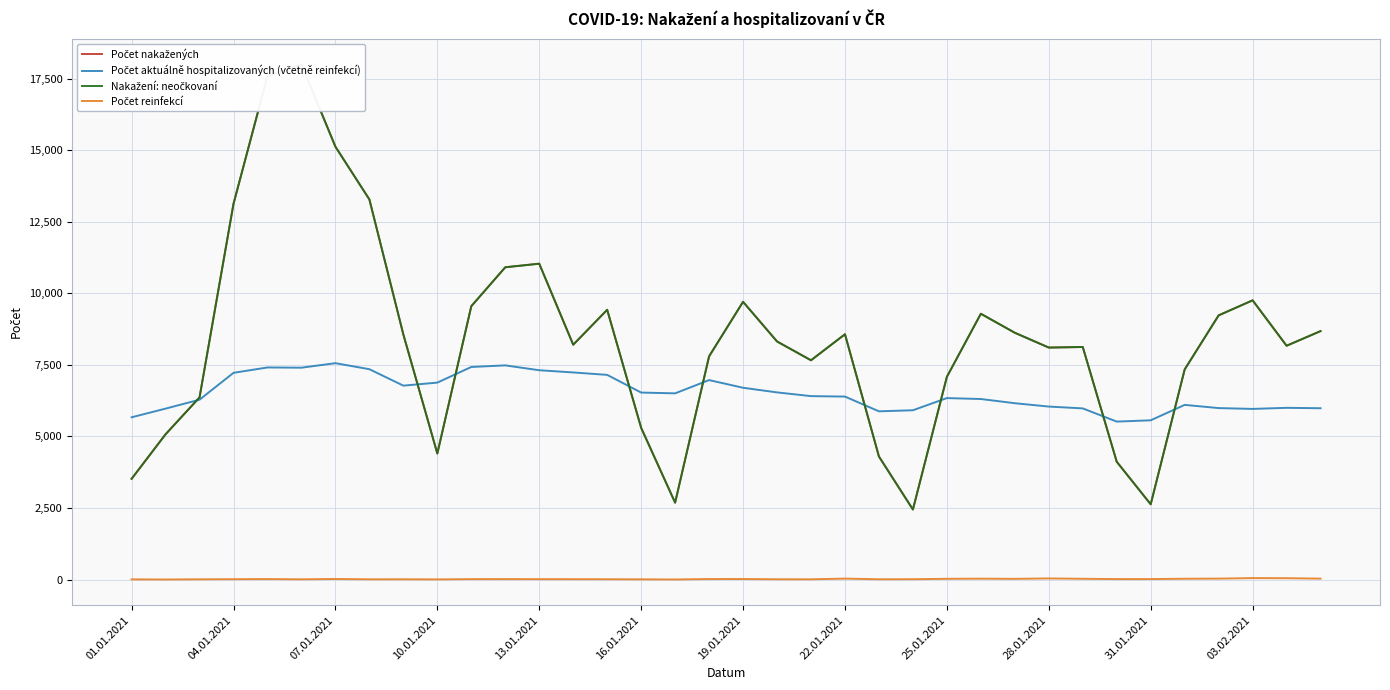

How many lines are shown in the chart?

4